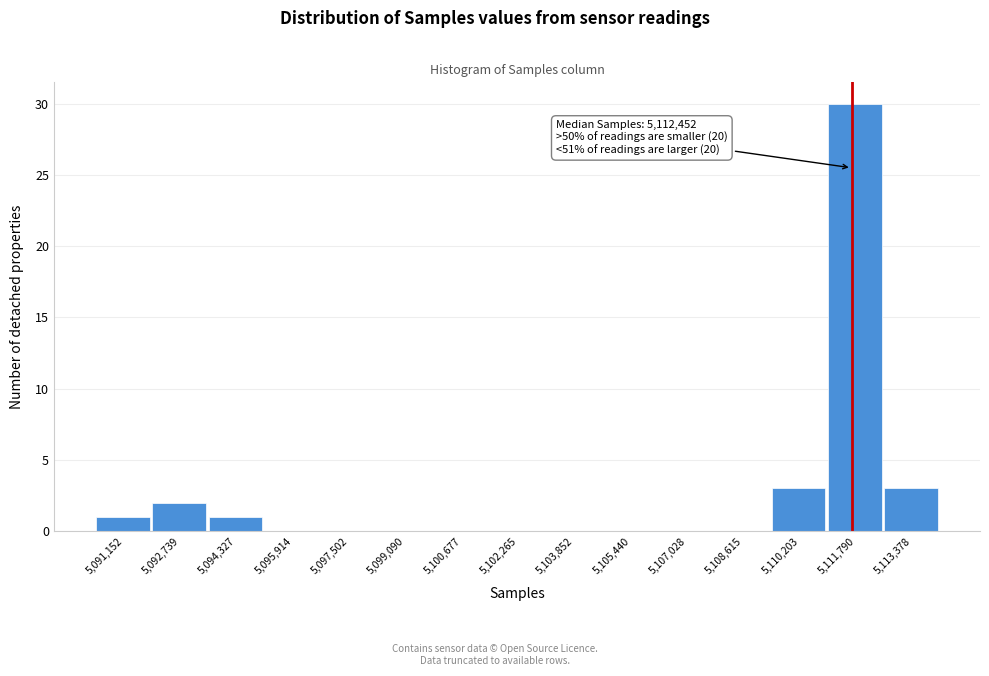

Reading left to right, list all the values displayed in this chart.

5,091,152=1	5,092,739=2	5,094,327=1	5,095,914=0	5,097,502=0	5,099,090=0	5,100,677=0	5,102,265=0	5,103,852=0	5,105,440=0	5,107,028=0	5,108,615=0	5,110,203=3	5,111,790=30	5,113,378=3